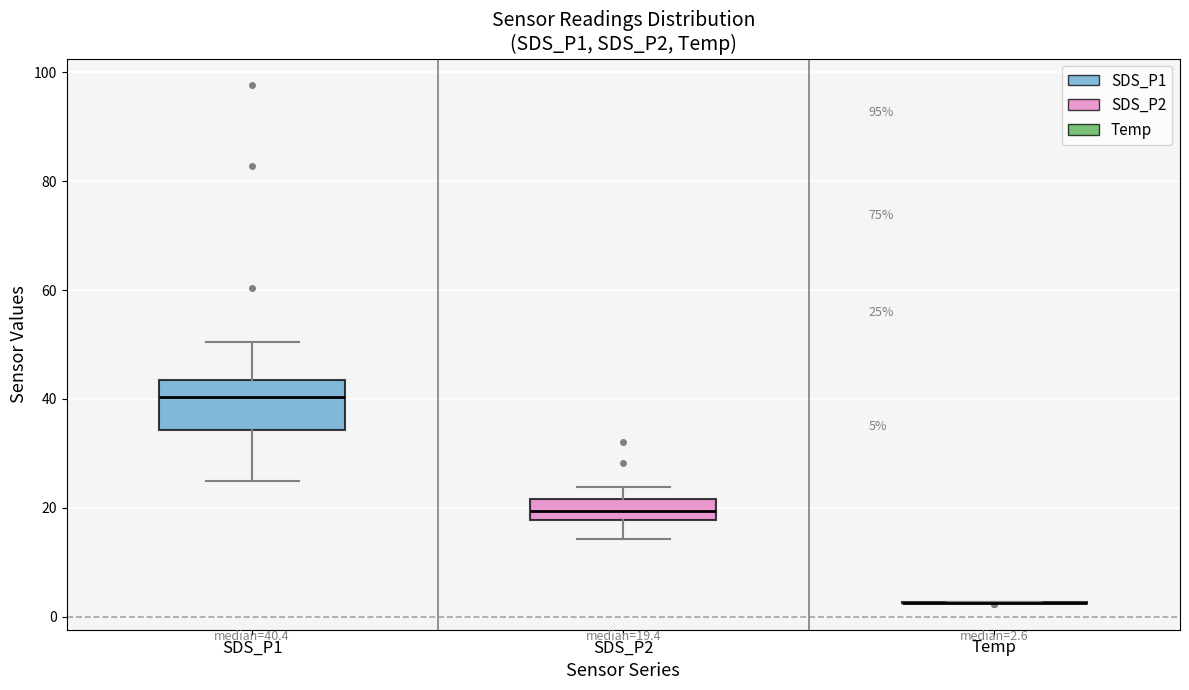

Which box is the tallest, from its lower edge to its upper edge?

SDS_P1